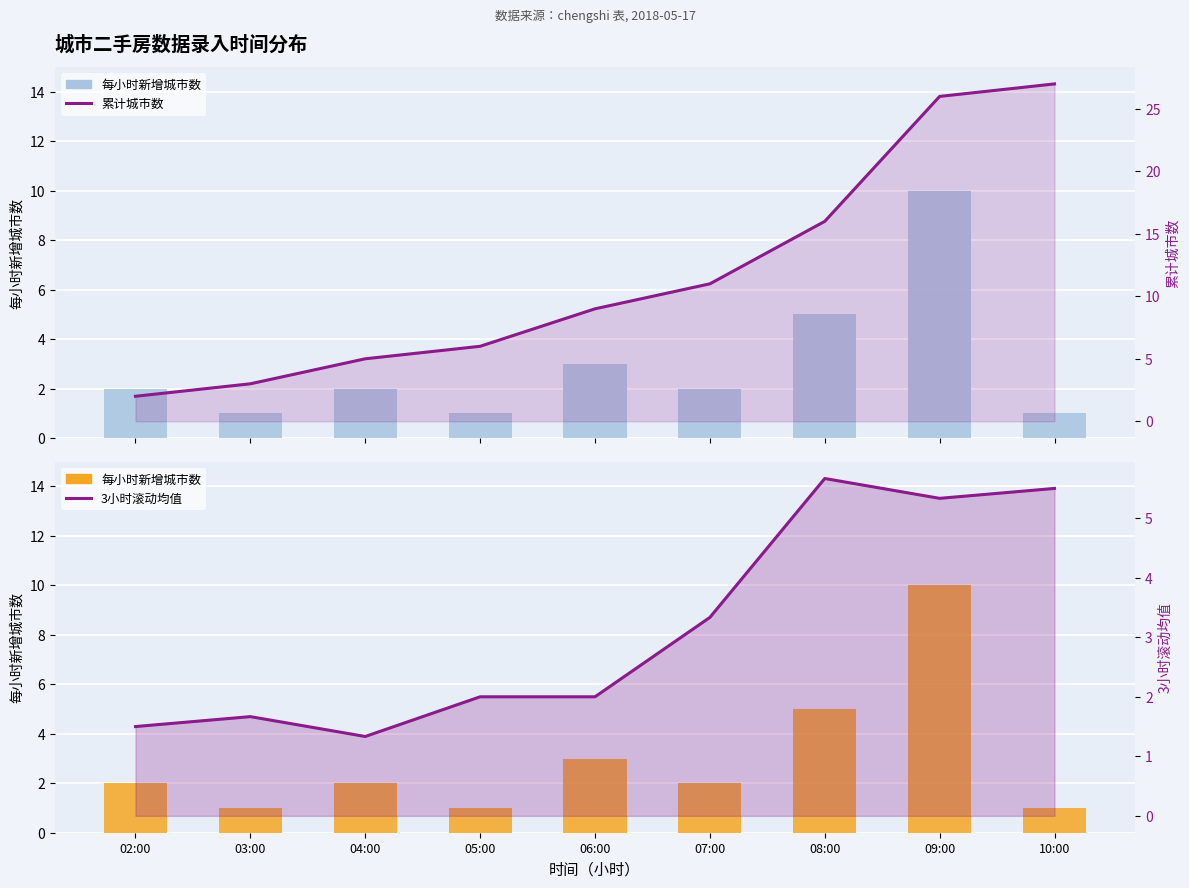

What is the approximate value of 累计城市数 at 08:00?

16.0